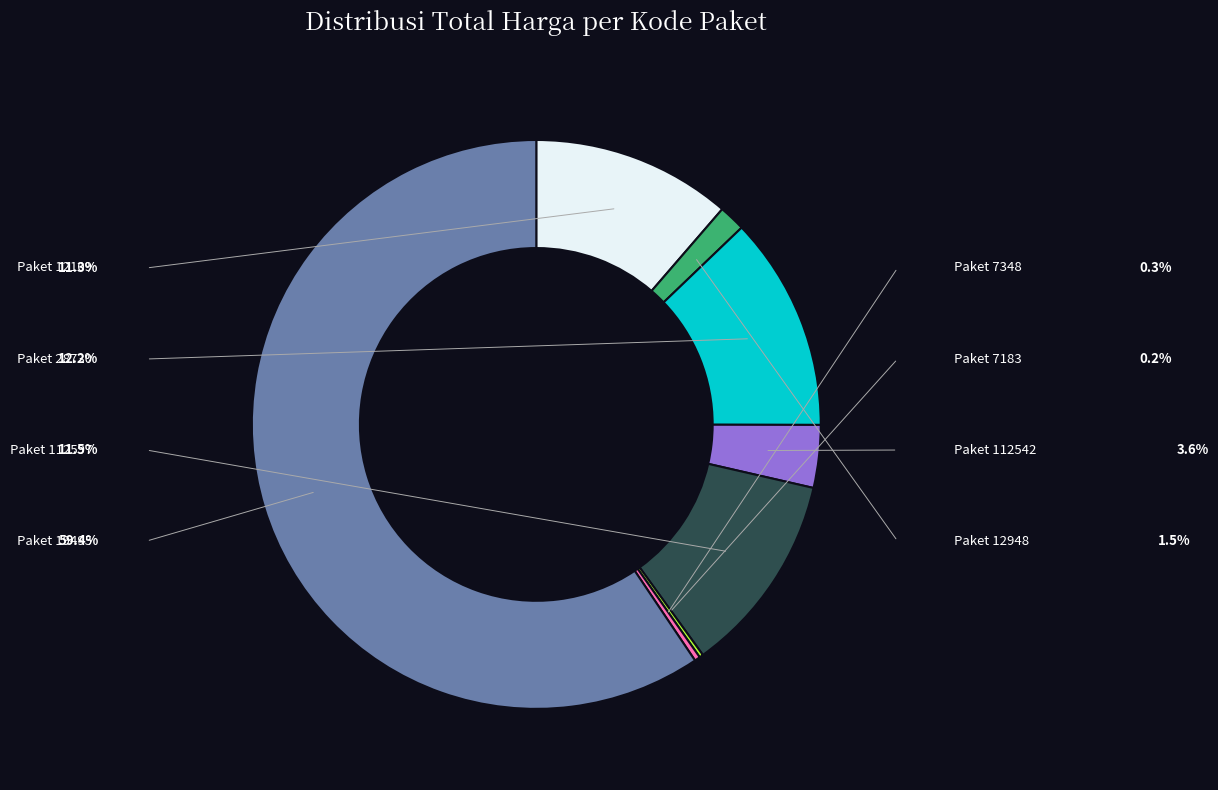

Is there any slice that represents more than half of the pie?

Yes